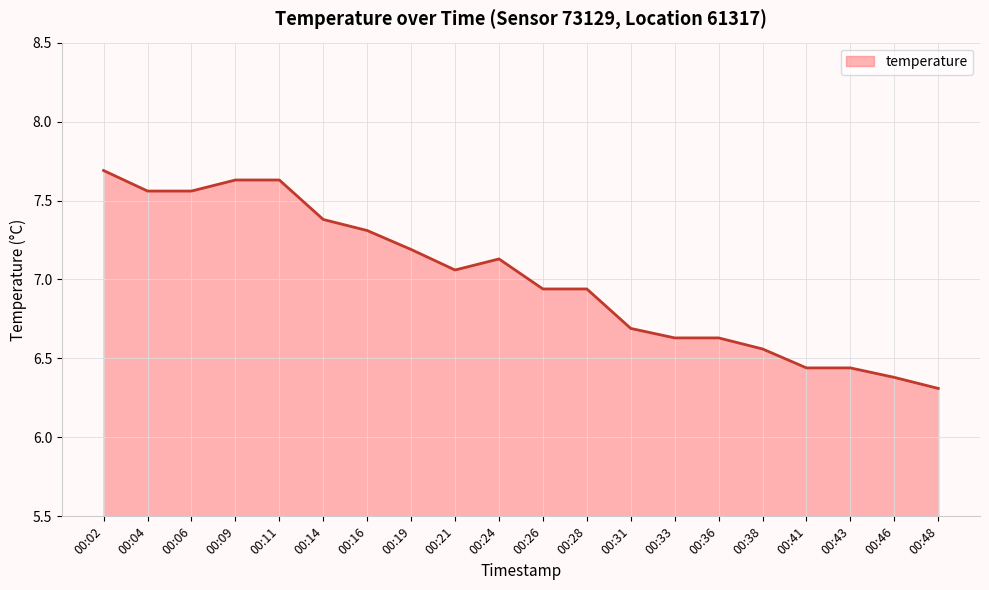

Which label corresponds to the largest value in the chart?

00:02